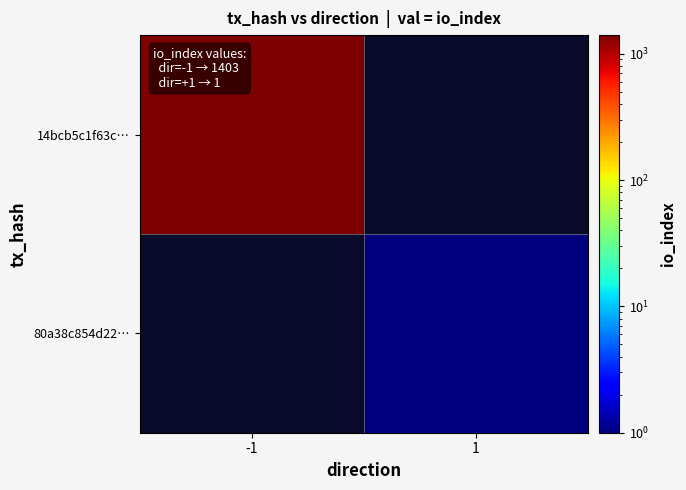

At -1, list the series in order from smallest to largest.

14bcb5c1f63c…, 80a38c854d22…